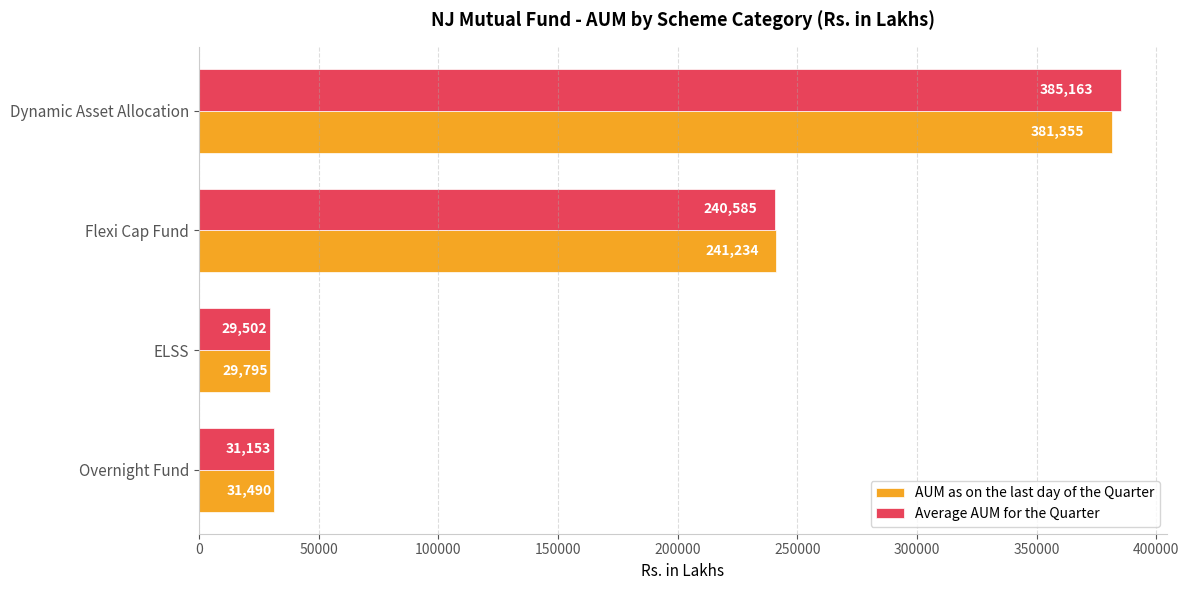

Rank the series at Dynamic Asset Allocation from highest to lowest value.

Average AUM for the Quarter, AUM as on the last day of the Quarter